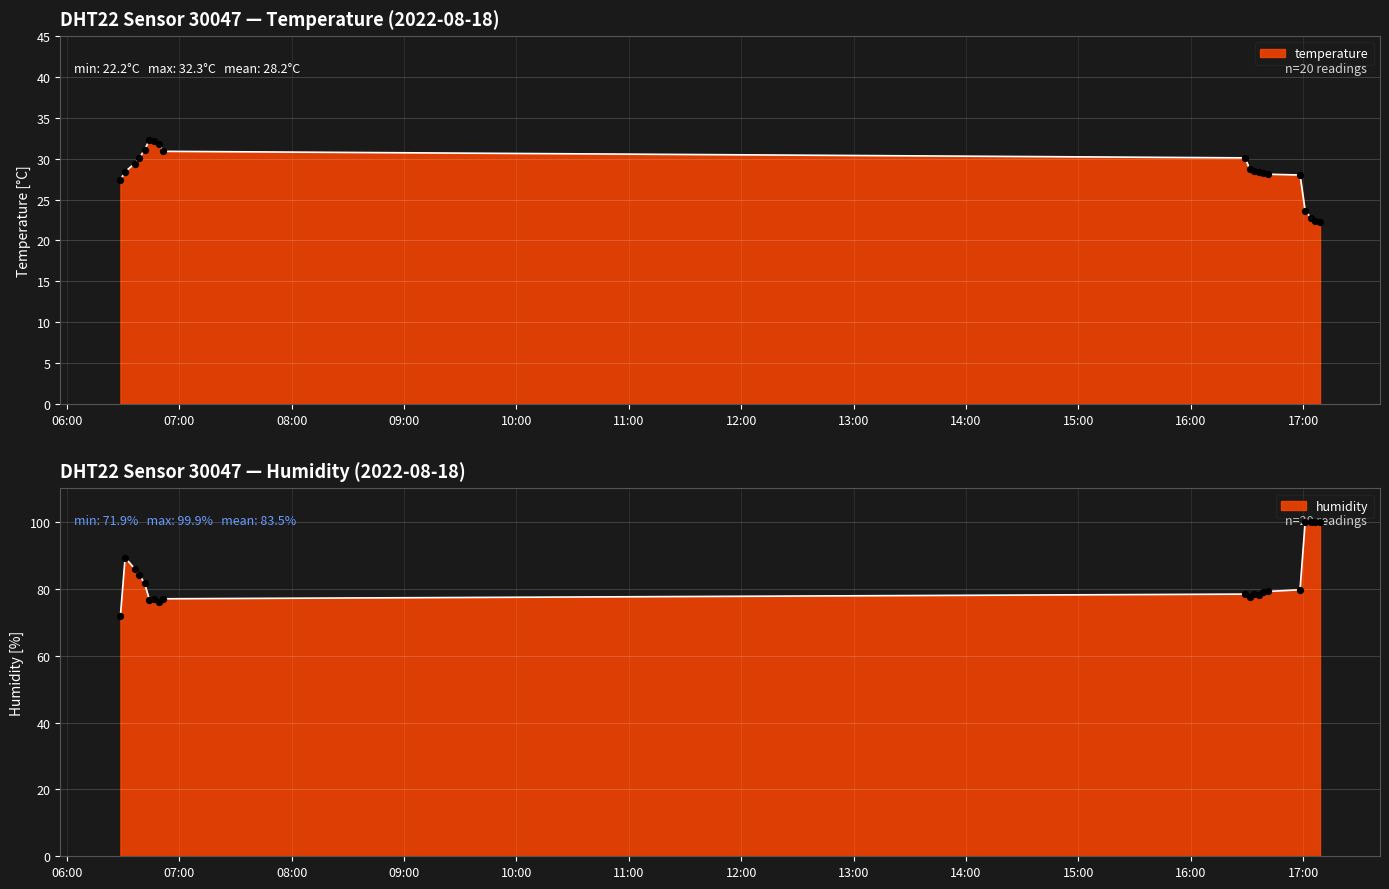

What are all the series names shown in the legend?

temperature, humidity